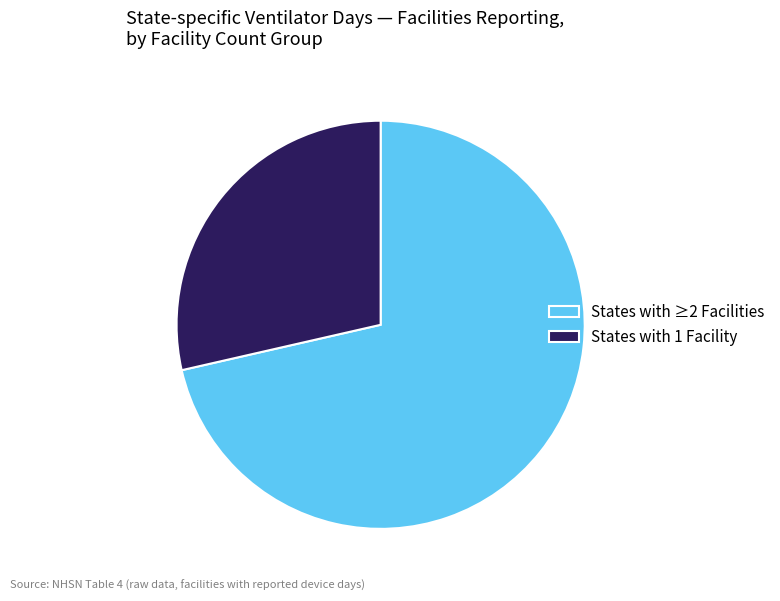

How many segments does this pie chart have?

2